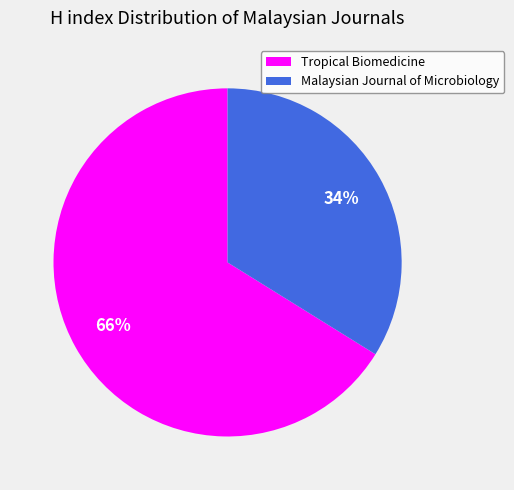

What is the ratio of the value at Malaysian Journal of Microbiology to the value at Tropical Biomedicine?

0.5